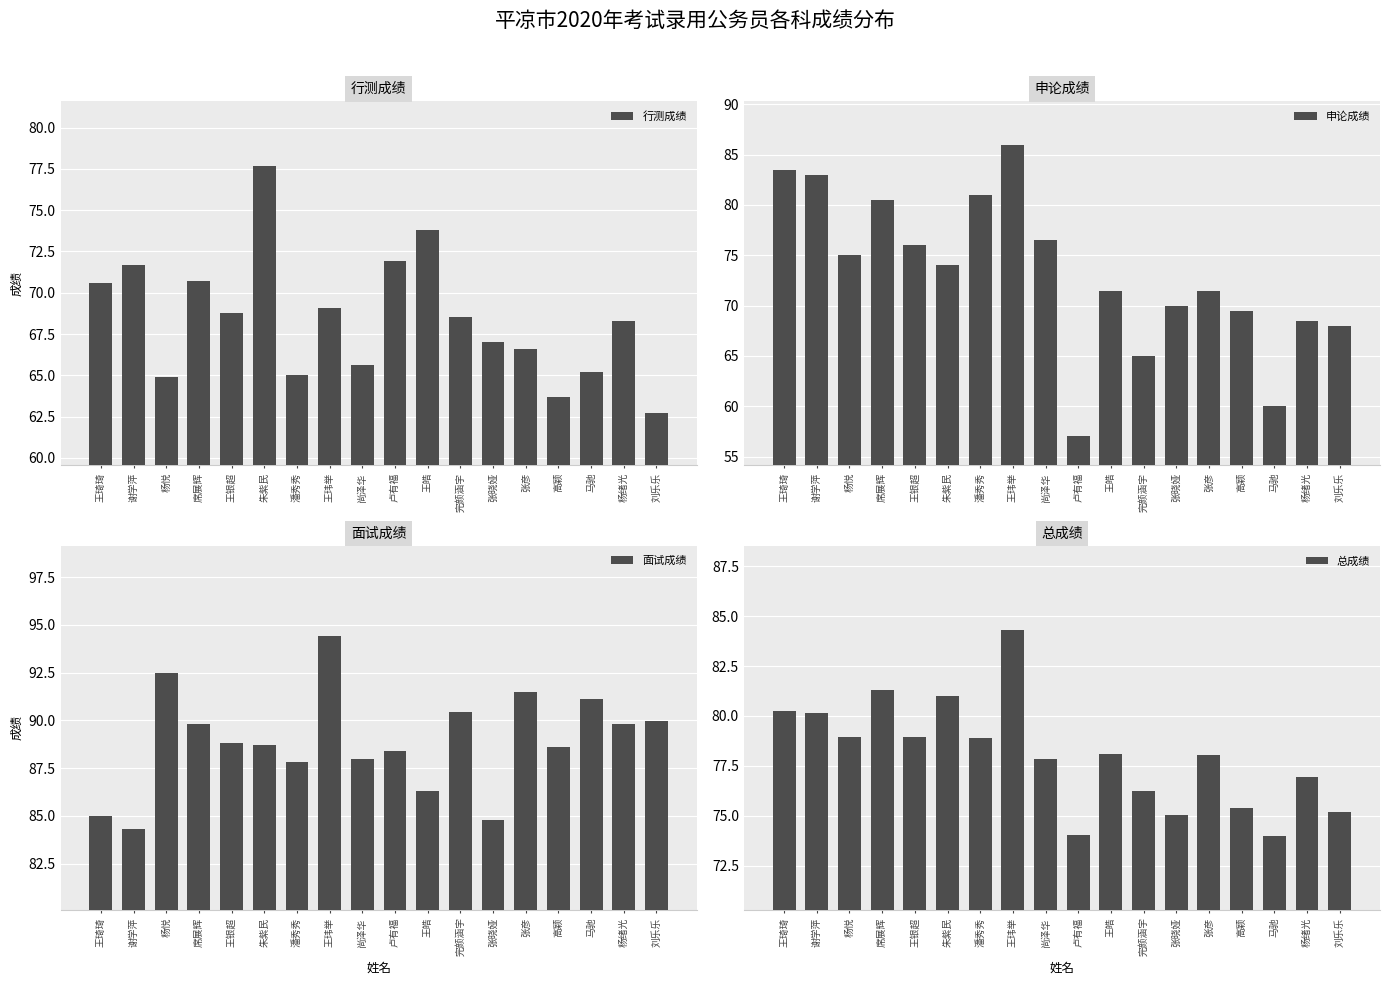

At which label is 行测成绩 closest to 70?

王琦琦